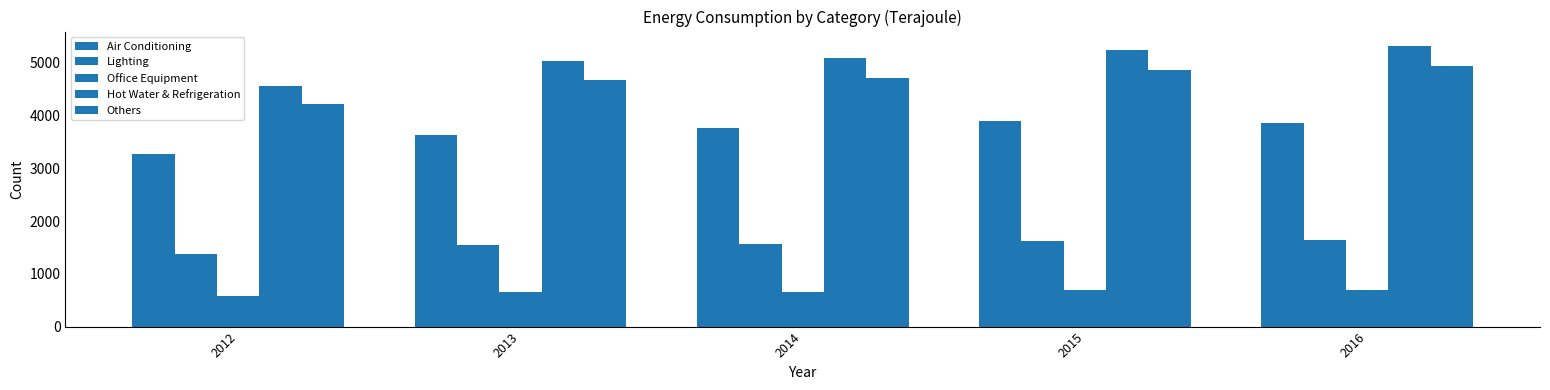

How many data points in Lighting are less than 1565?

2